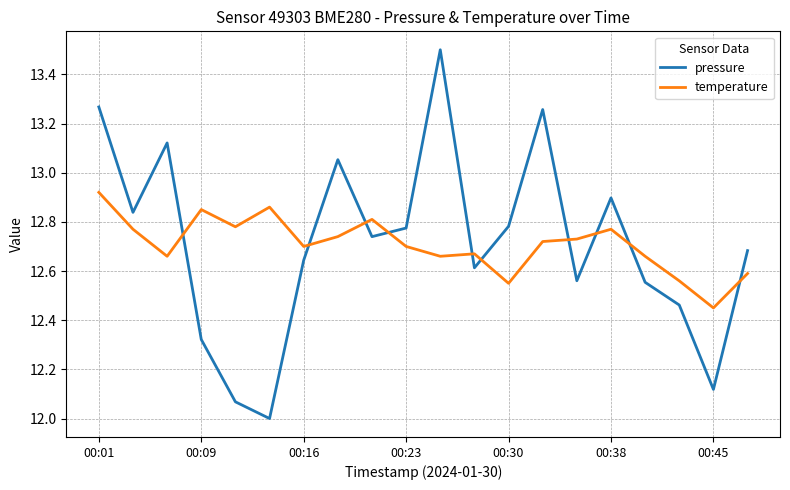

How many times do temperature and pressure cross each other?

10